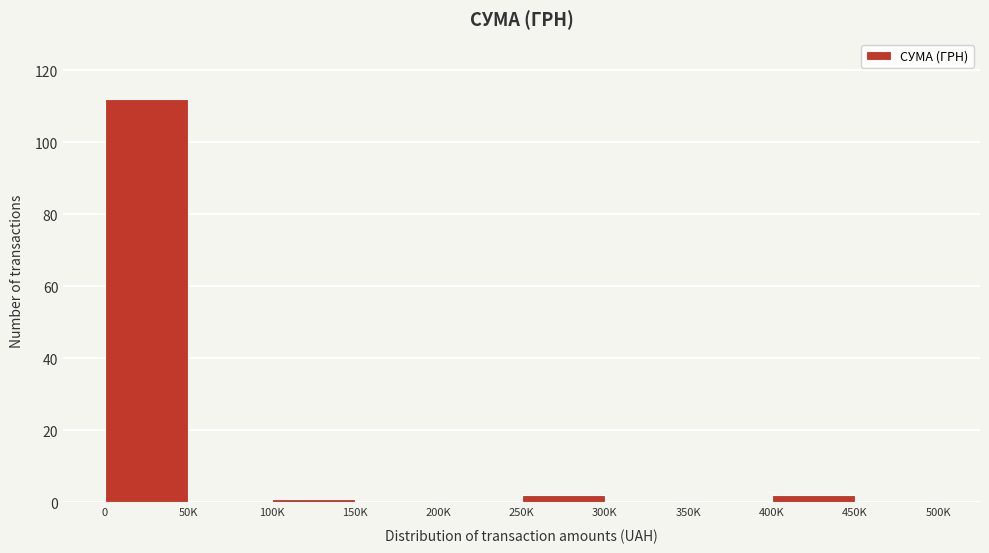

Reading right to left, list all the values displayed in this chart.

450K=0	400K=2	350K=0	300K=0	250K=2	200K=0	150K=0	100K=1	50K=0	0=112